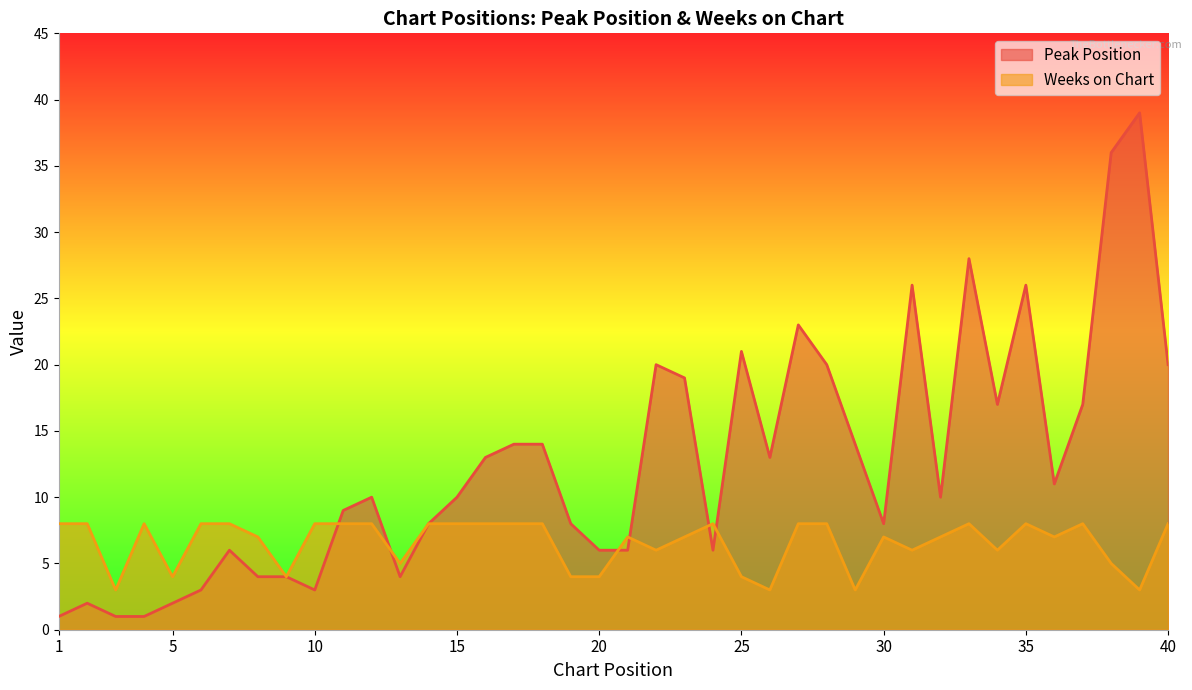

Between 13 and 14, which series saw the biggest shift?

Peak Position